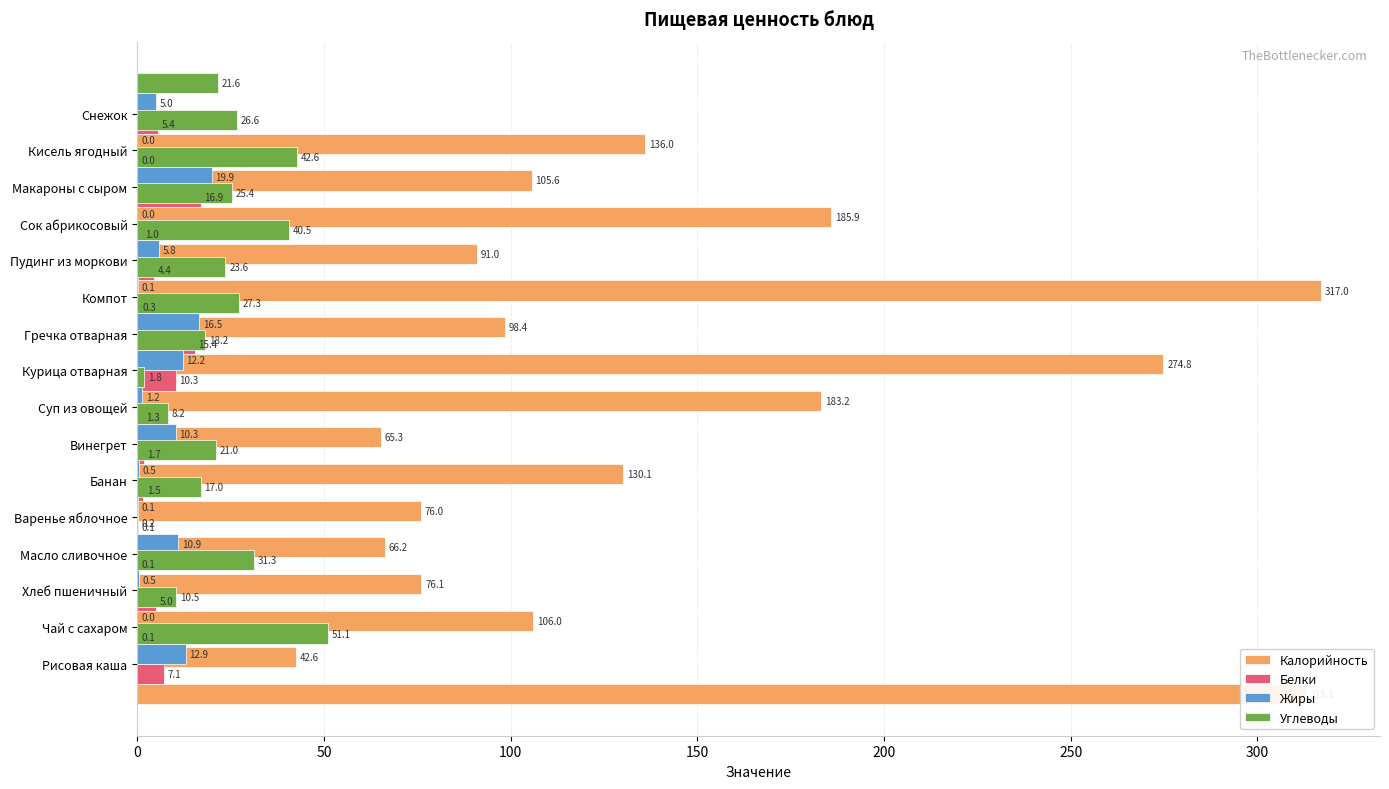

How many data points in Жиры are above 5?

7